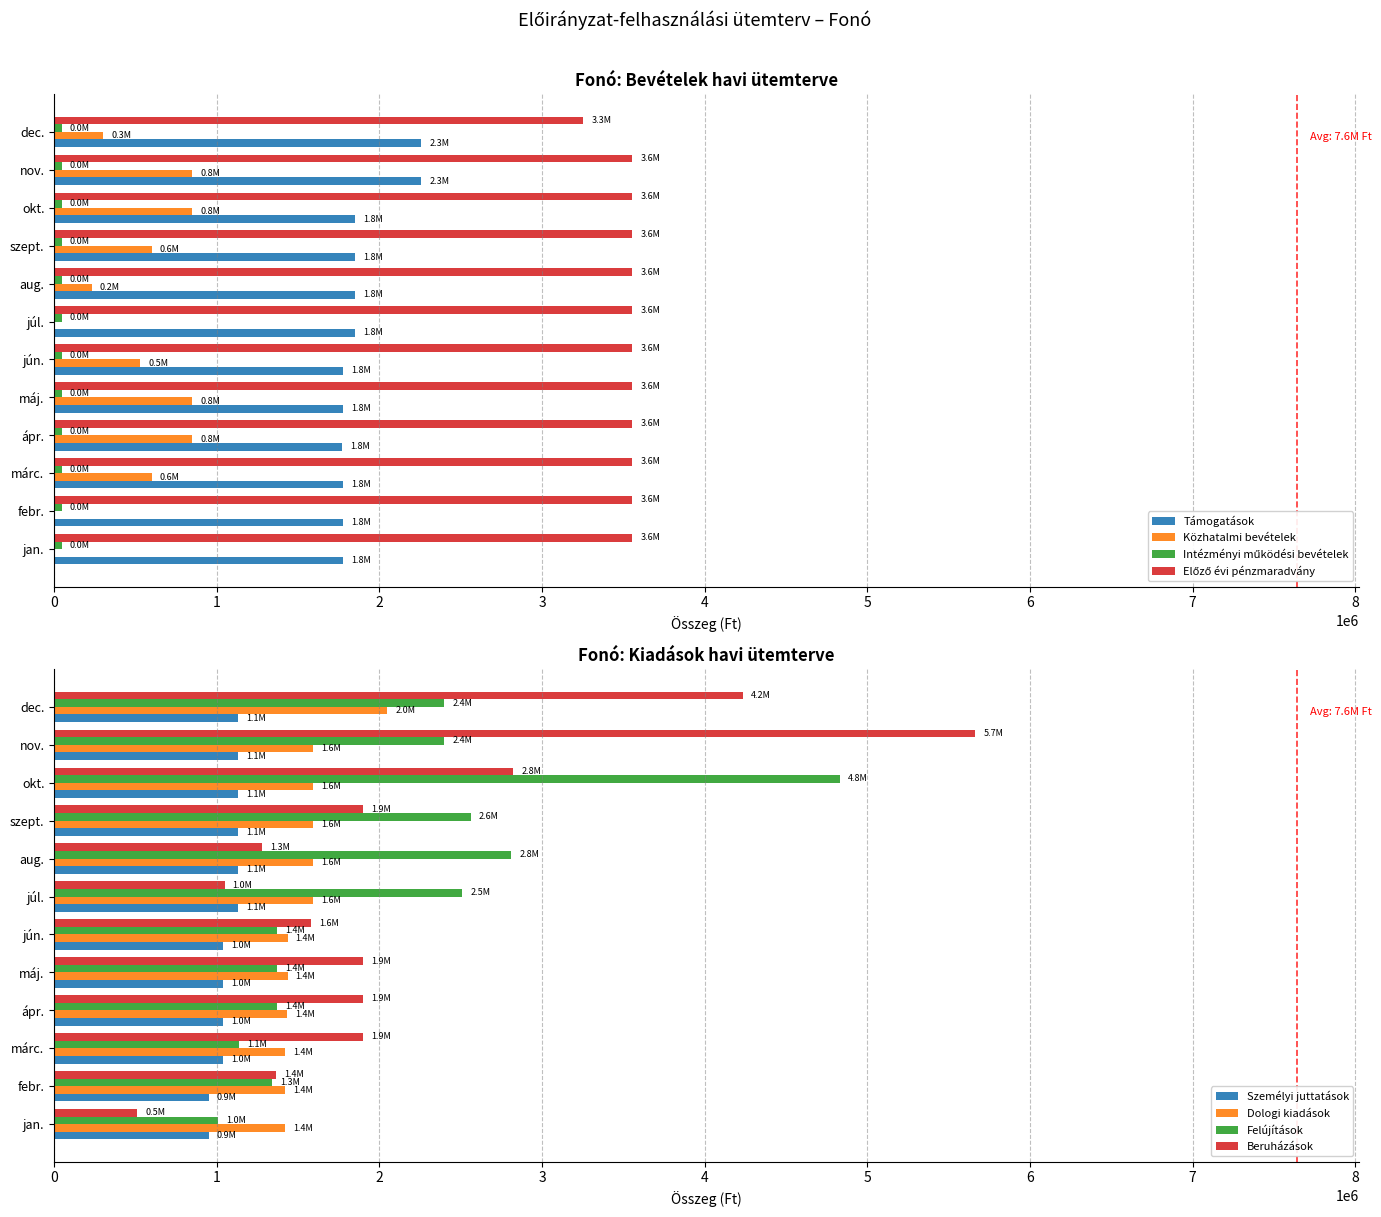

What is the sum of all Közhatalmi bevételek values?

5660000